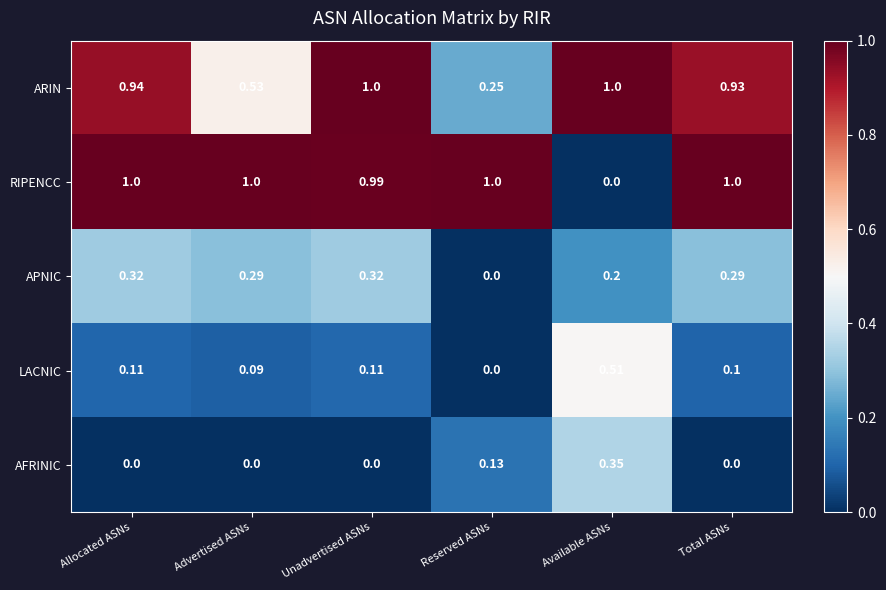

What is the difference between the highest and lowest values at Allocated ASNs?

1.0